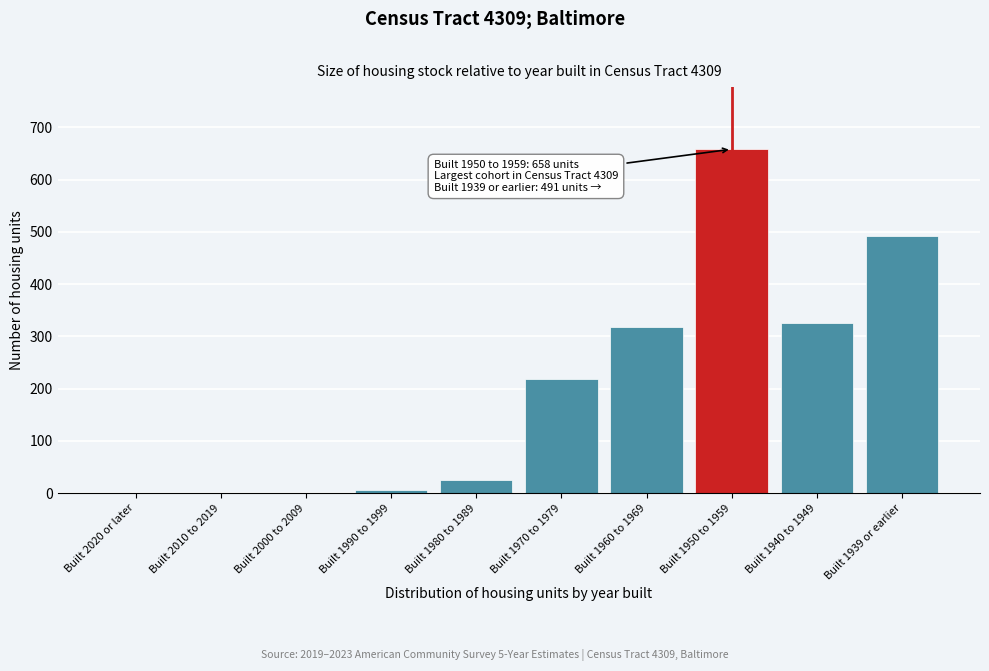

Reading left to right, transcribe all the data shown in this chart.

Built 2020 or later=0	Built 2010 to 2019=0	Built 2000 to 2009=0	Built 1990 to 1999=6	Built 1980 to 1989=26	Built 1970 to 1979=219	Built 1960 to 1969=318	Built 1950 to 1959=658	Built 1940 to 1949=325	Built 1939 or earlier=491